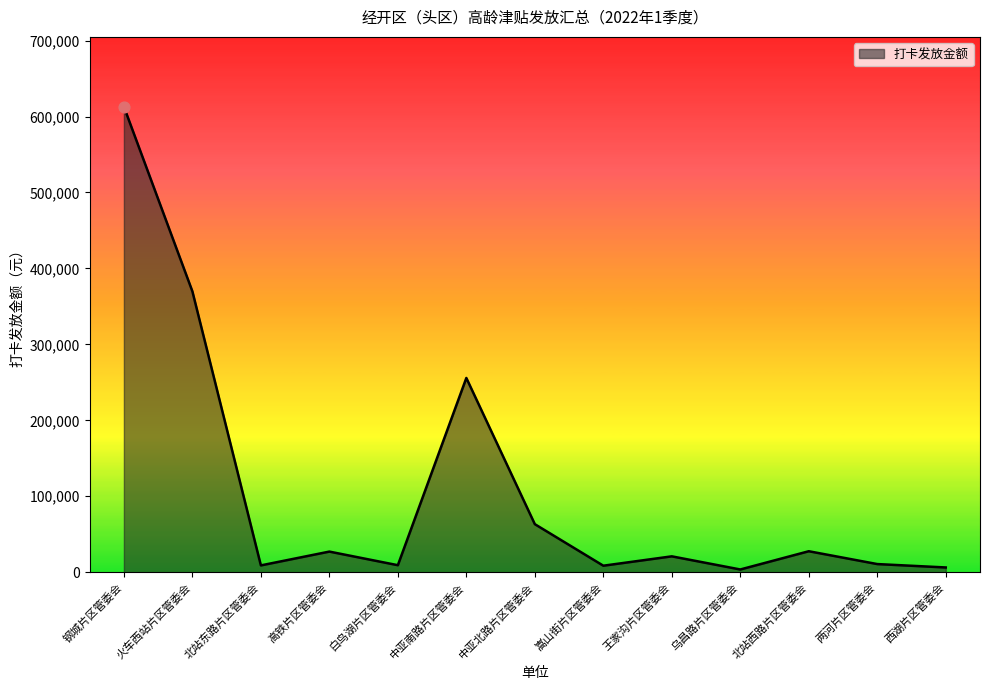

What is the change in value from 火车西站片区管委会 to 乌昌路片区管委会?

-366250